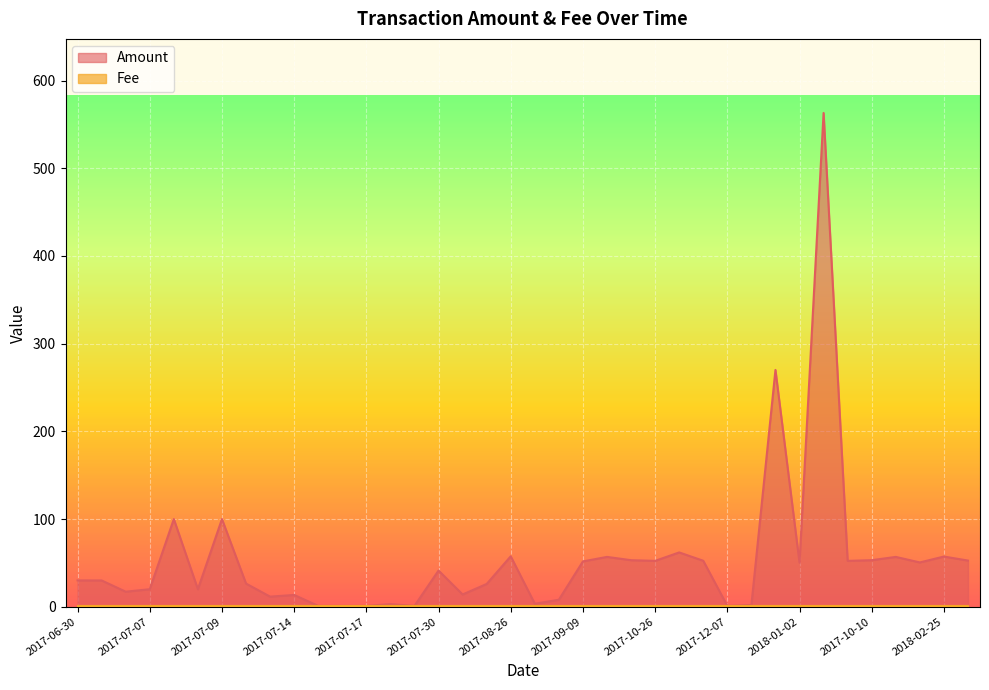

What is the label of the 21st point from the left?

2017-09-01